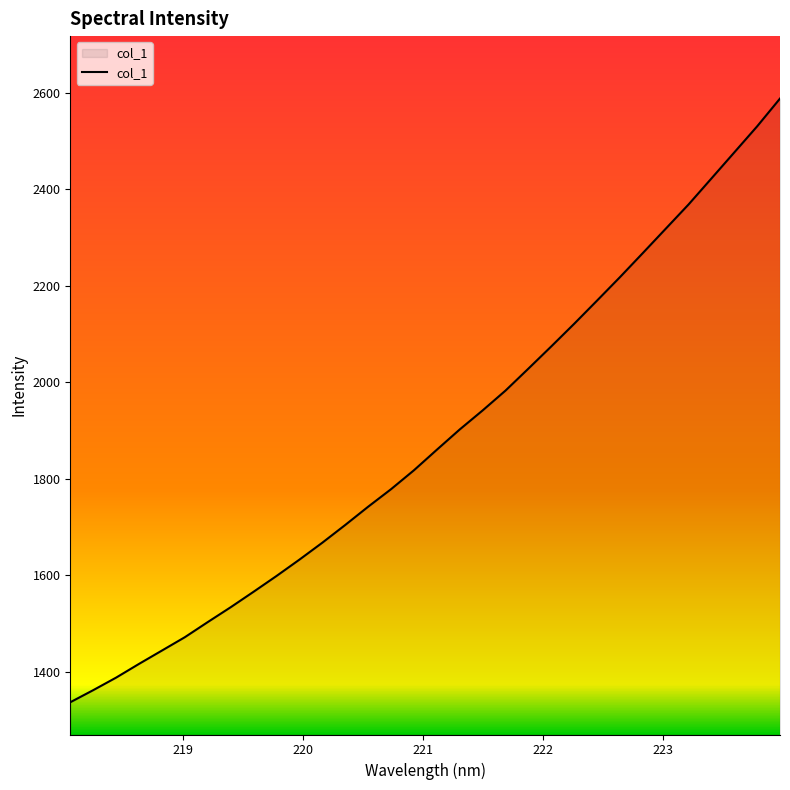

What is the smallest value displayed?

1336.7